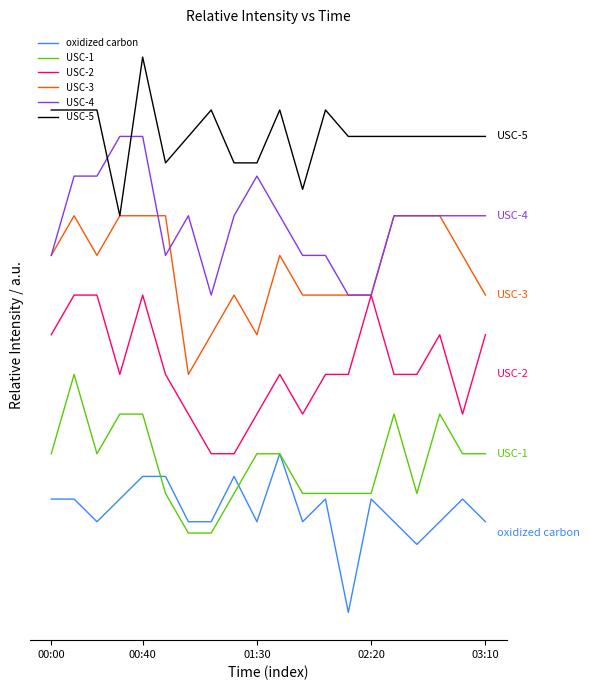

Where is the first local minimum for USC-4?

5